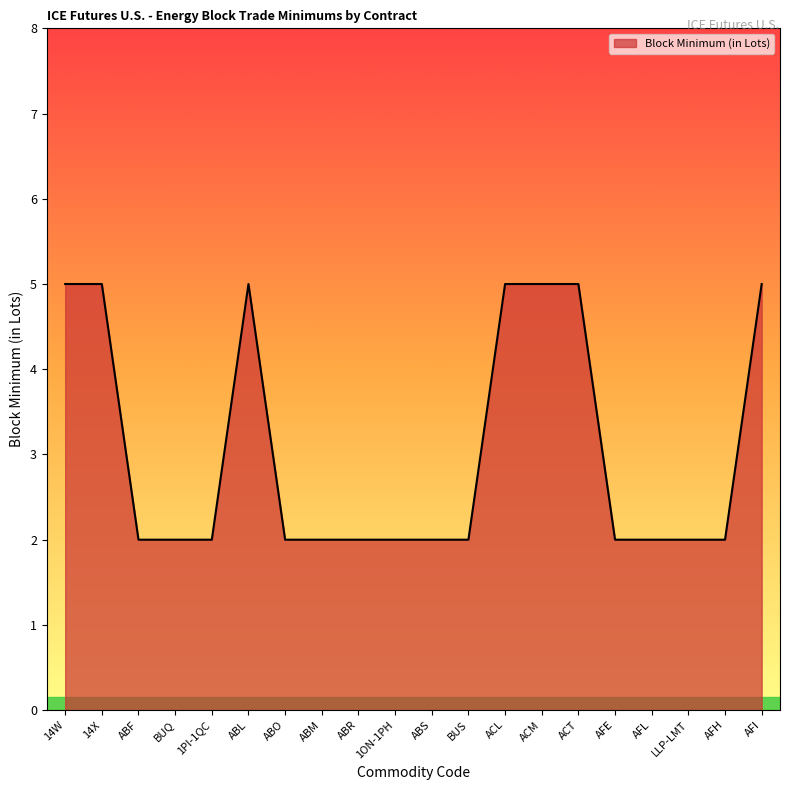

What is the sum of all values?

61